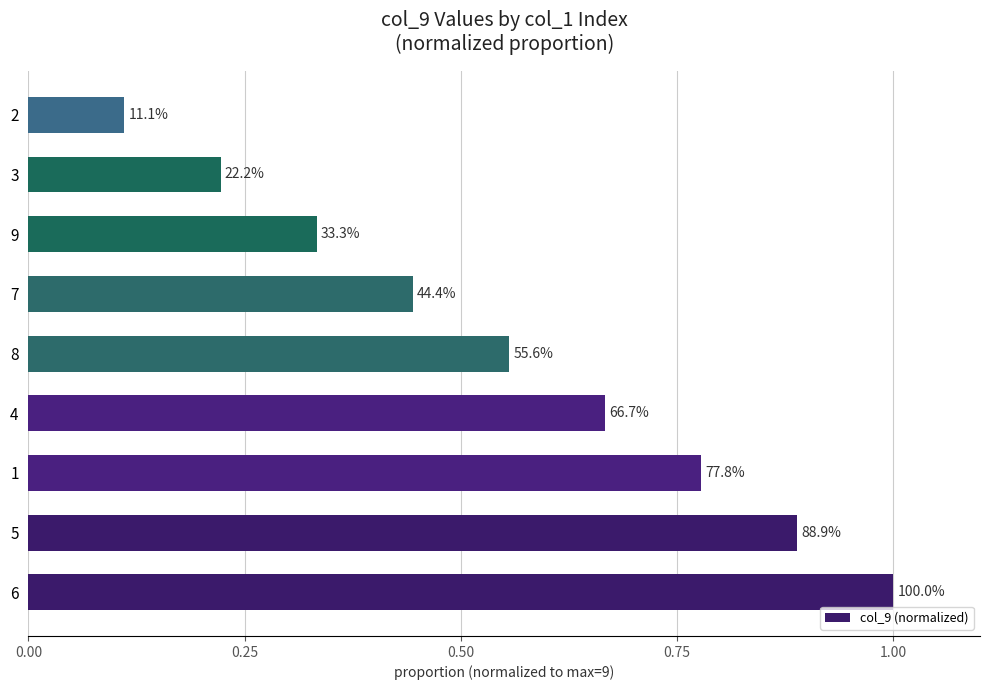

How many bars are there in total?

9